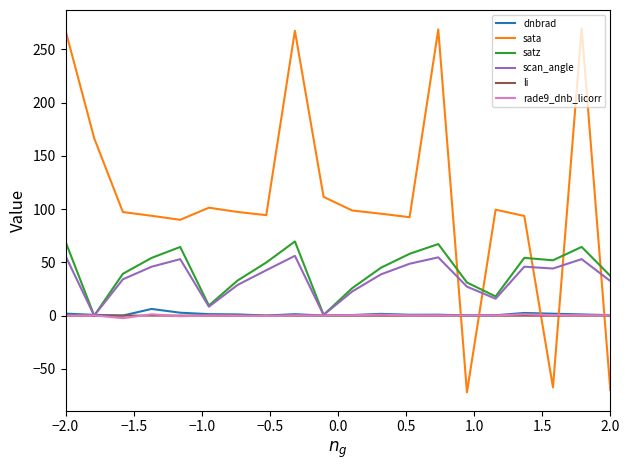

What is the greatest value displayed?

270.0